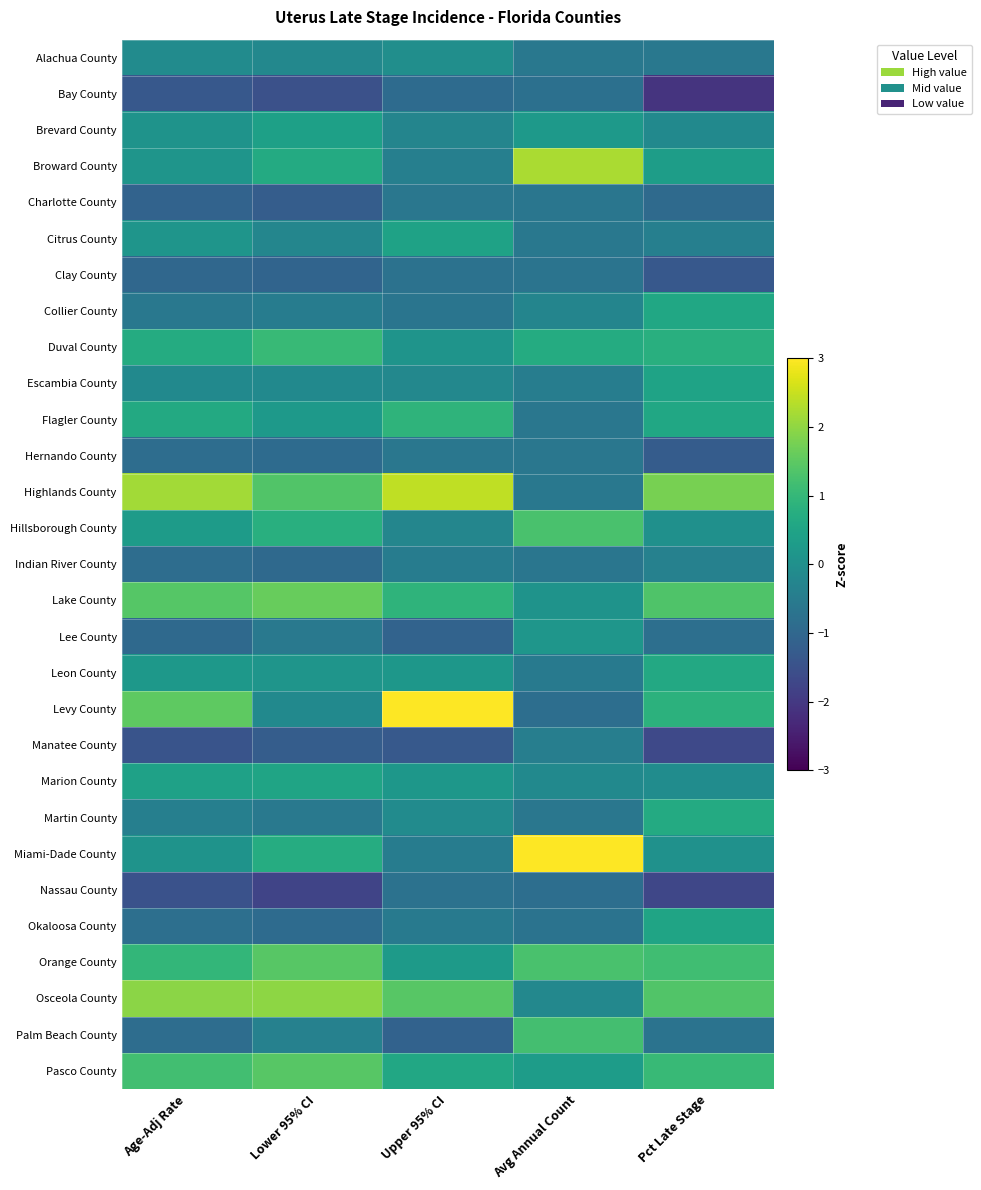

Which series has the largest total across all categories?

Highlands County